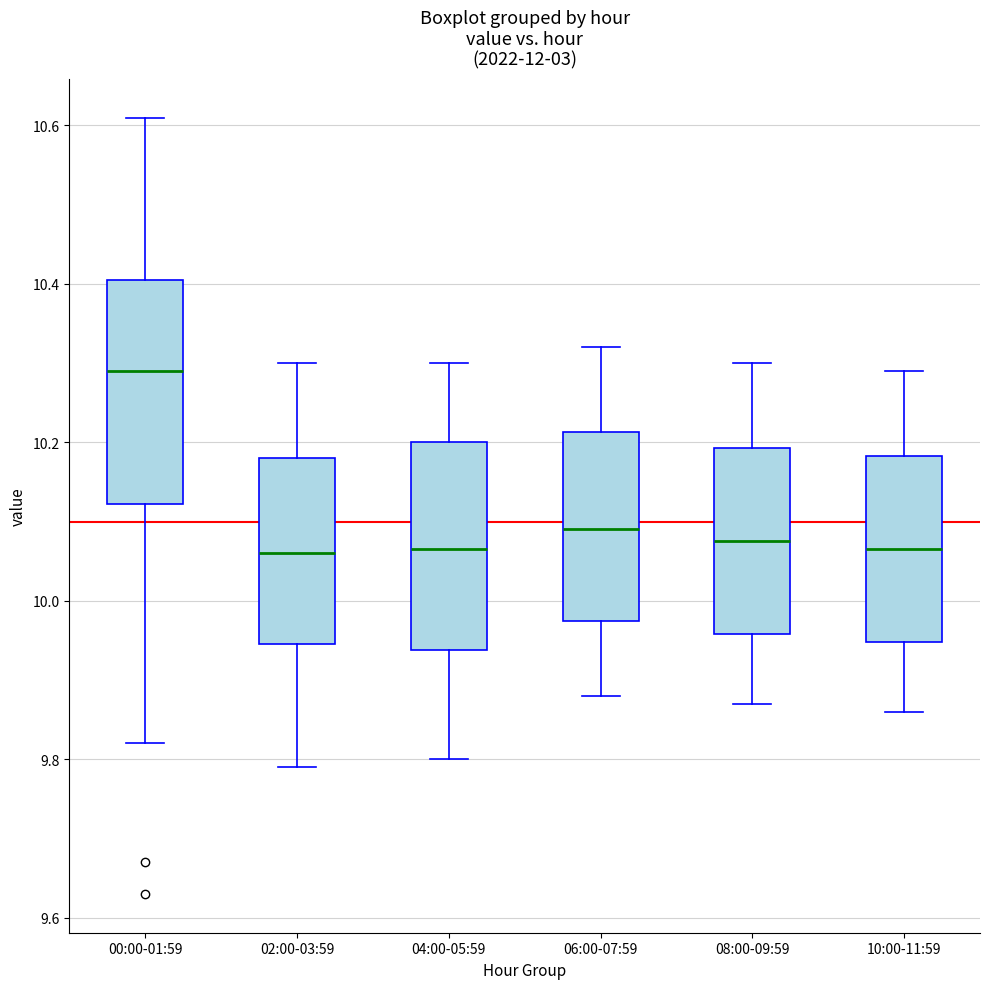

Reading left to right, transcribe this box plot: for each box, give where its median line is, the range the box spans, and where its two whiskers end, as read against the y-axis. The values are not printed on the chart, so give them approximately, as read against the axis.

00:00-01:59: median 10.30, box 10.12 to 10.40, whiskers 9.82 to 10.62
02:00-03:59: median 10.06, box 9.94 to 10.18, whiskers 9.80 to 10.30
04:00-05:59: median 10.06, box 9.94 to 10.20, whiskers 9.80 to 10.30
06:00-07:59: median 10.10, box 9.98 to 10.22, whiskers 9.88 to 10.32
08:00-09:59: median 10.08, box 9.96 to 10.20, whiskers 9.88 to 10.30
10:00-11:59: median 10.06, box 9.94 to 10.18, whiskers 9.86 to 10.30